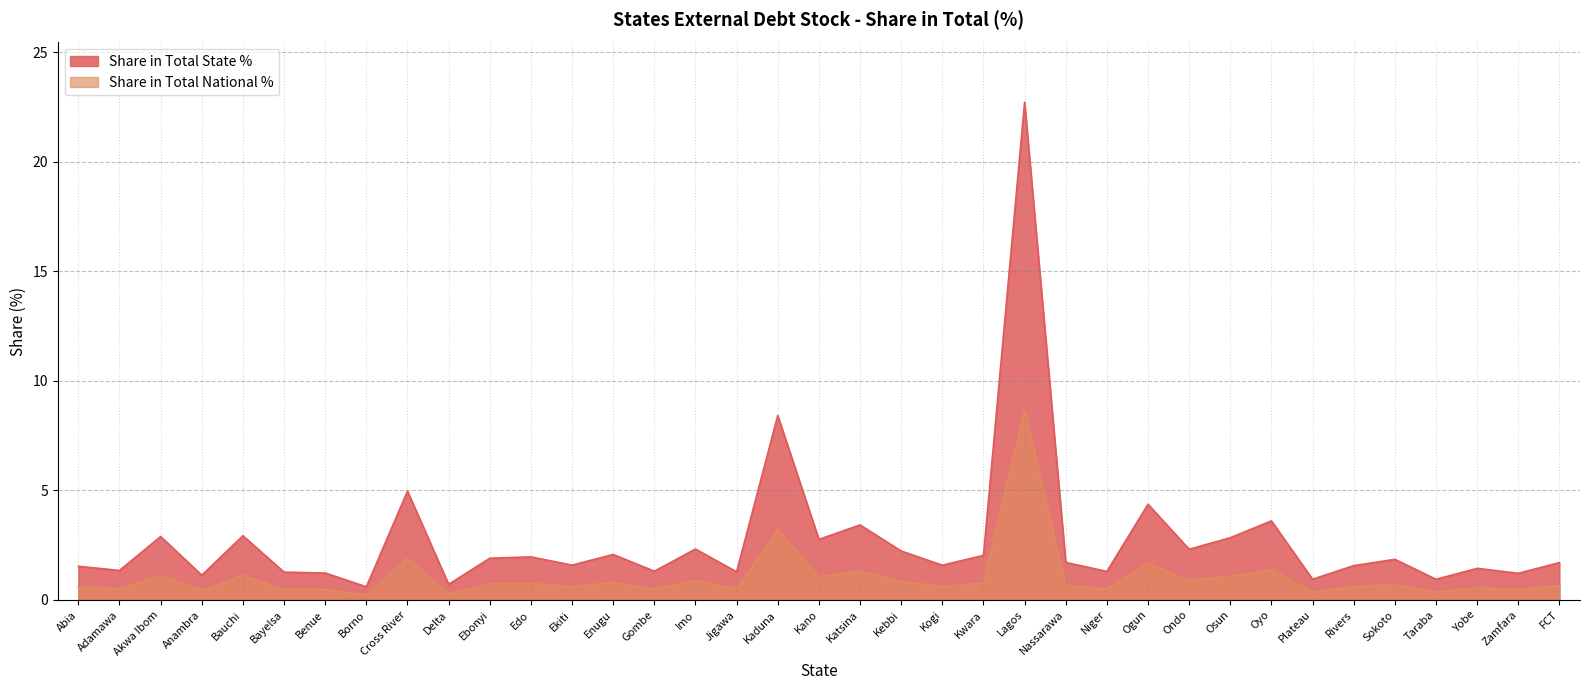

At which category is the sum across all series the highest?

Lagos